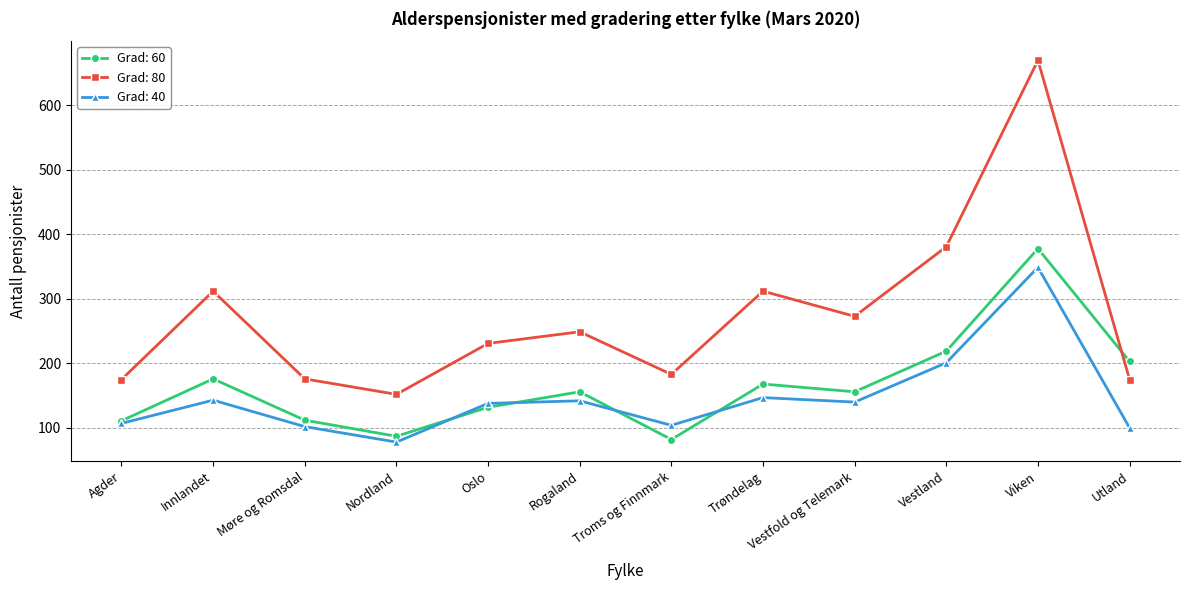

At which label does Grad: 80 reach its peak?

Viken